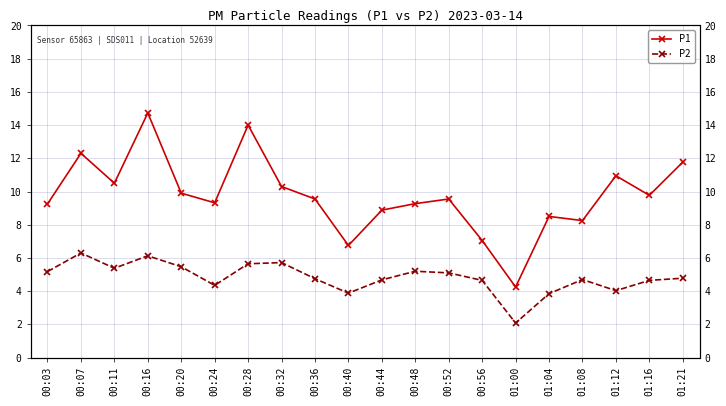

Where is the first local maximum for P1?

00:07